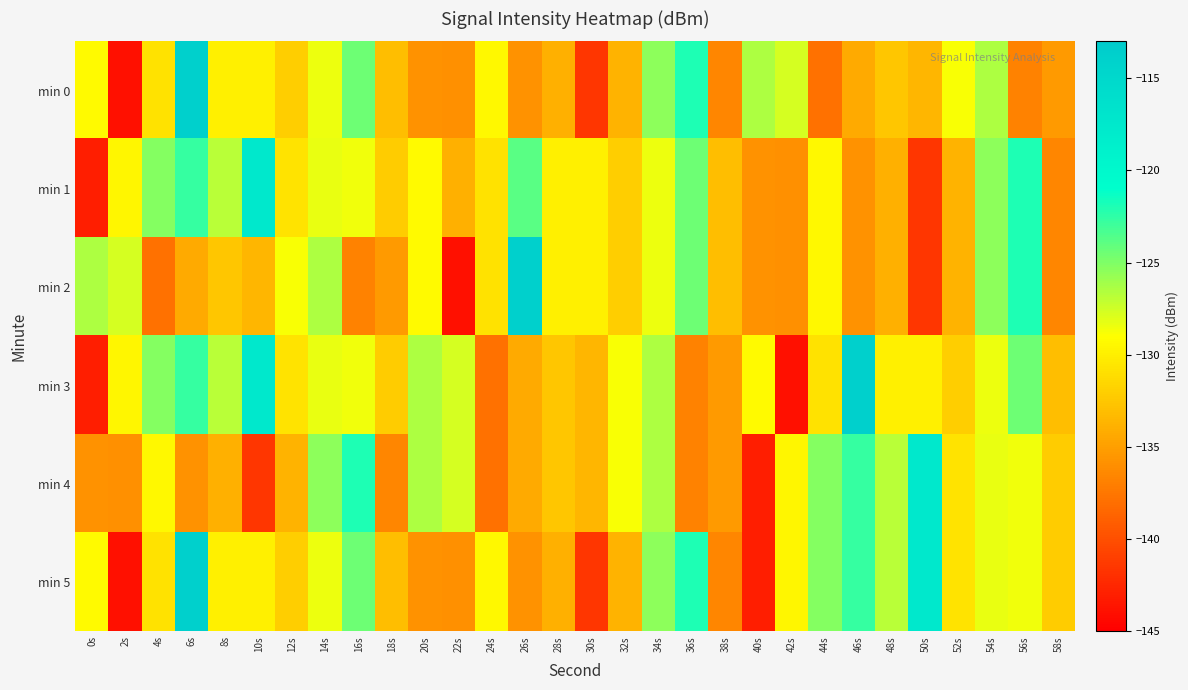

Which series changed the most between 4s and 56s?

min 2